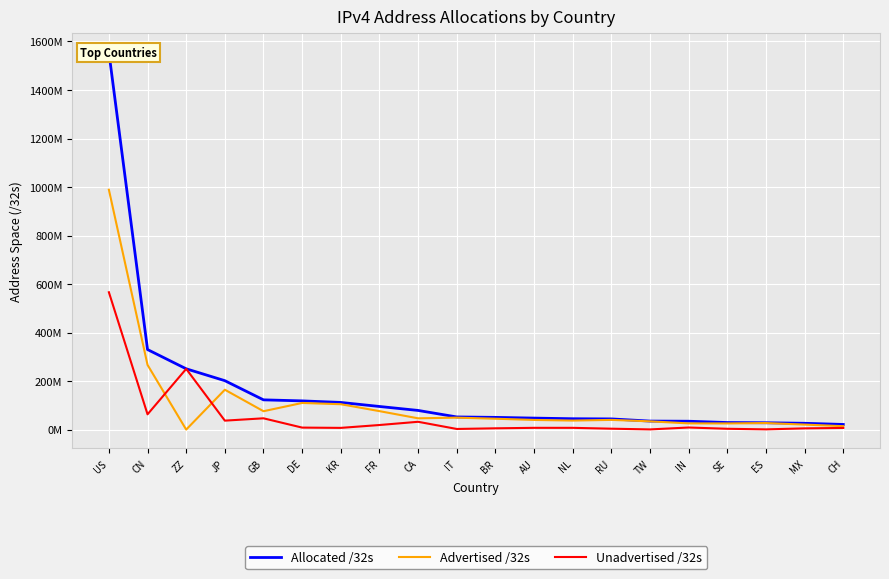

At which label does Allocated /32s reach its minimum?

CH